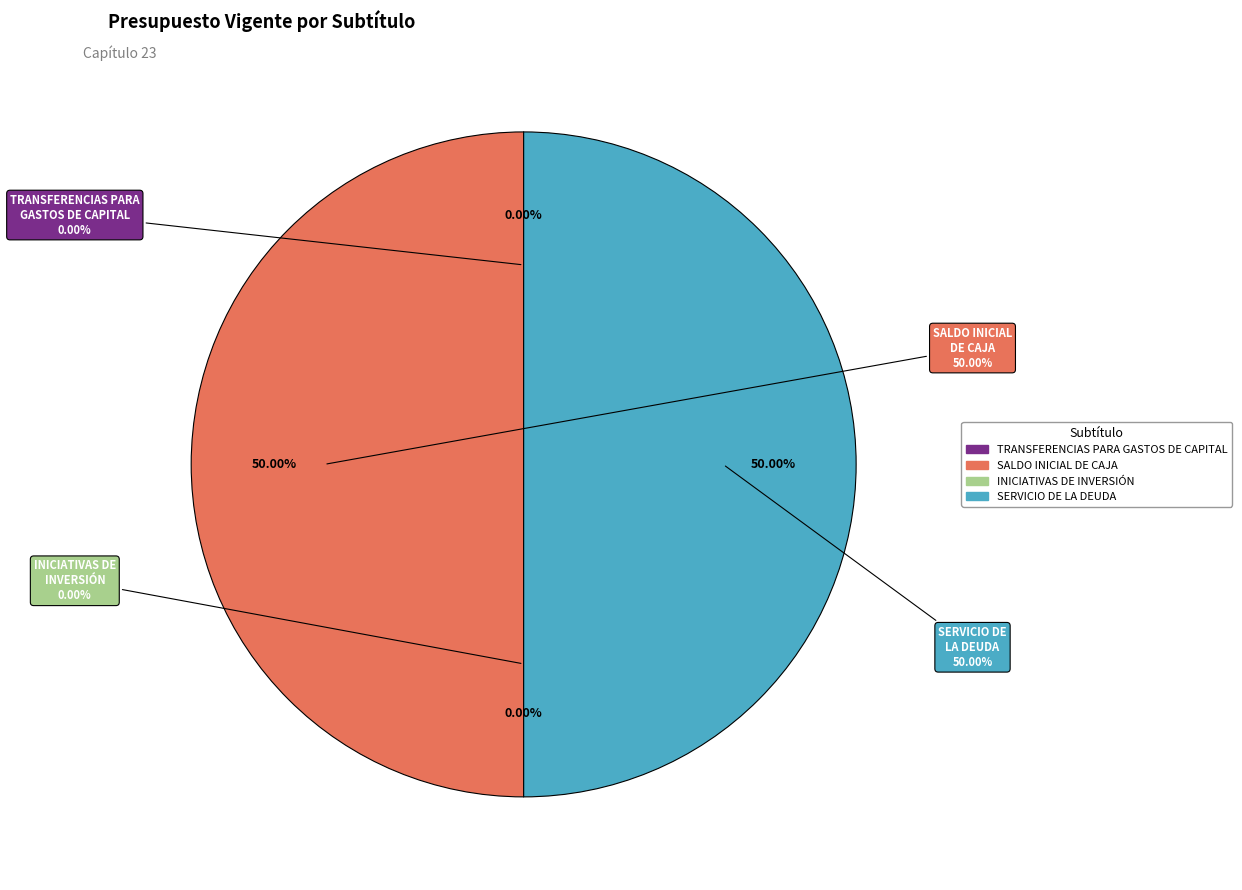

What is the largest slice in the pie chart?

SALDO INICIAL DE CAJA